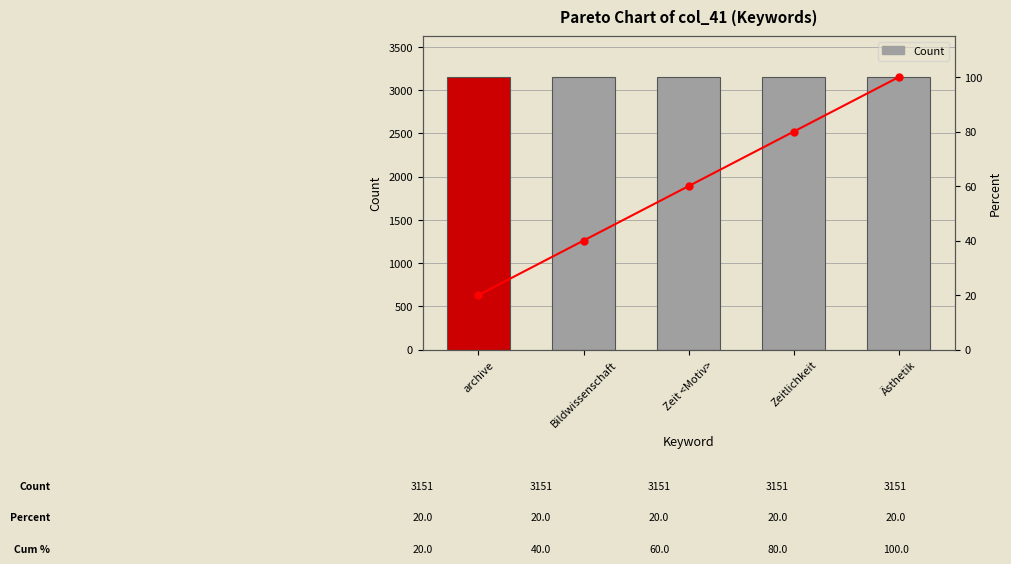

What is the total value across all series at Bildwissenschaft?

3191